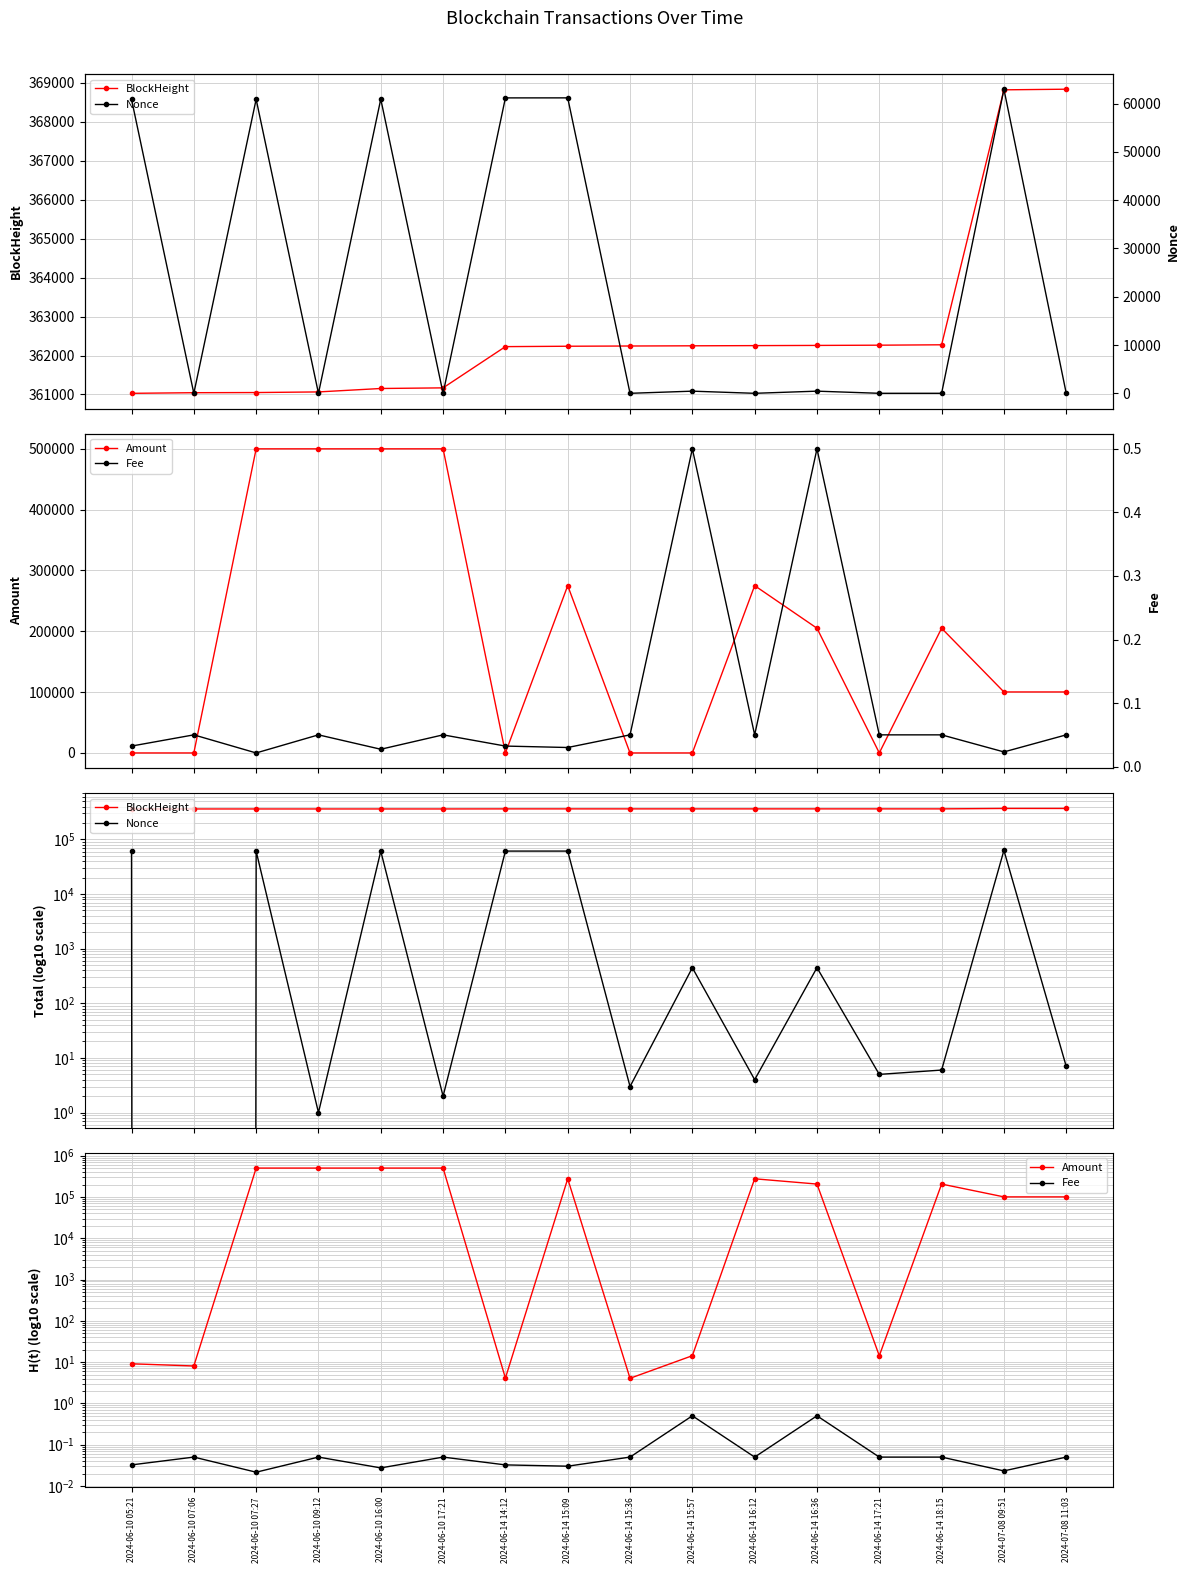

What is the approximate value of BlockHeight at 2024-07-08 09:51?

368816.0